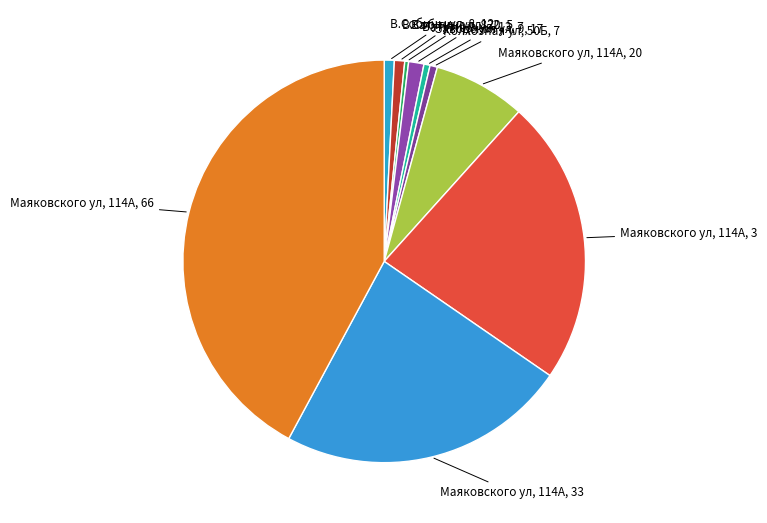

Which slice is the largest?

Маяковского ул, 114А, 66